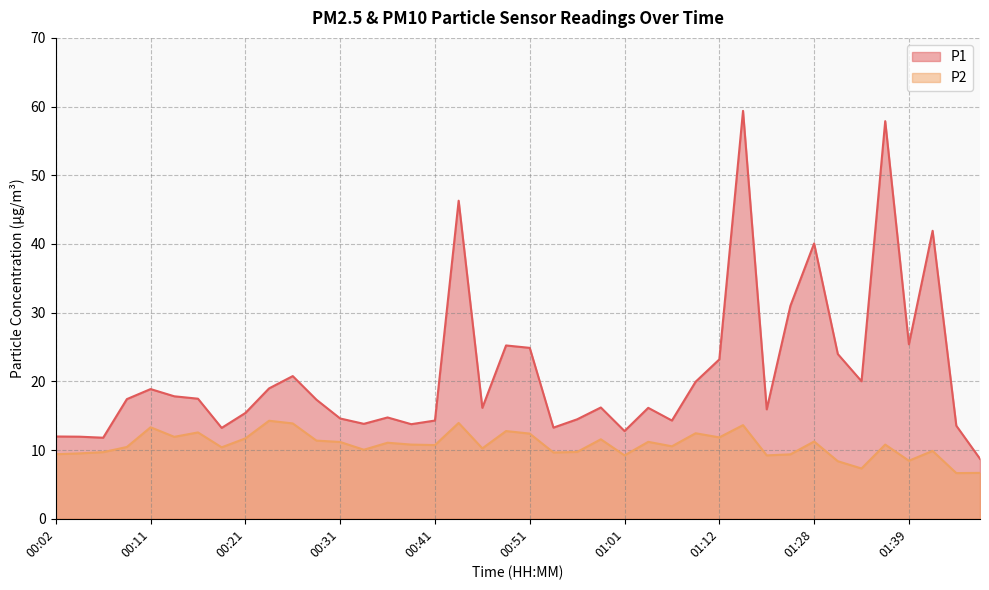

What is the maximum value shown in the chart?

59.4